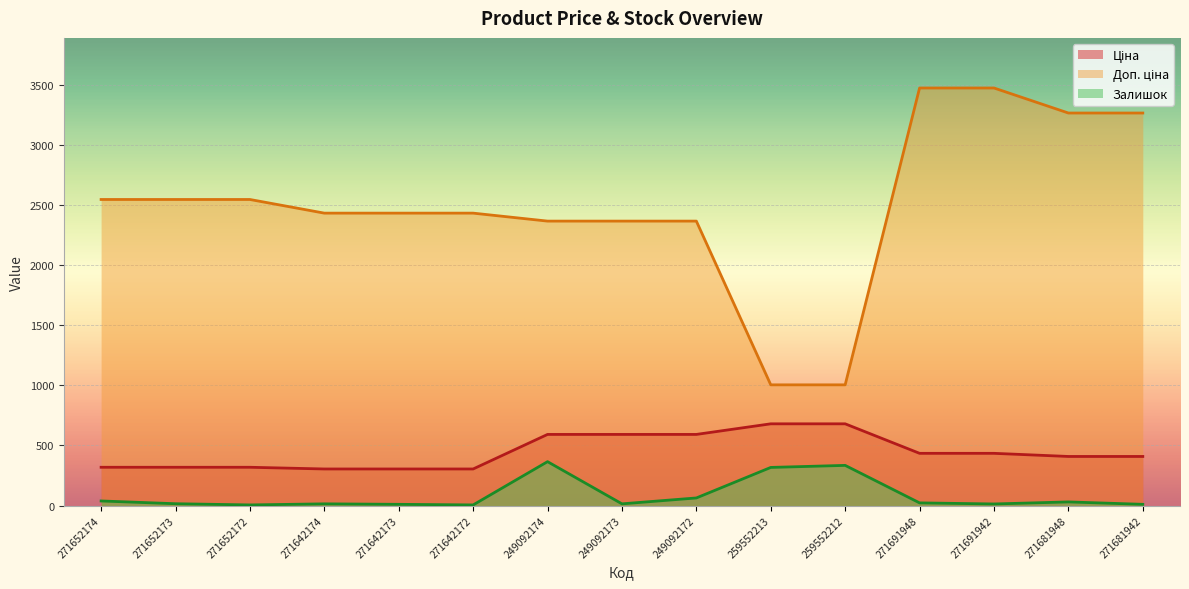

True or false: Залишок and Доп. ціна cross at least once.

False